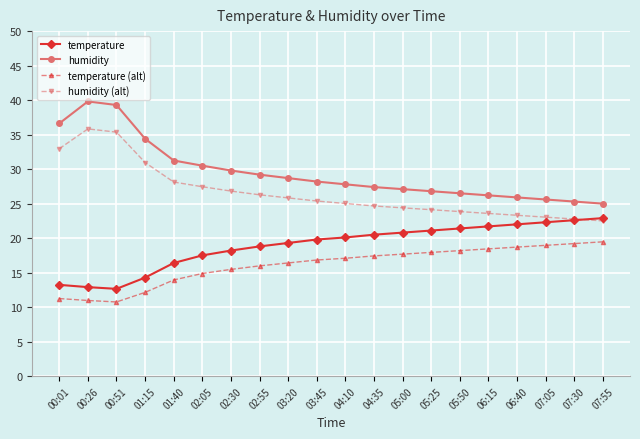

What is the total value across all series at 00:26?

99.5